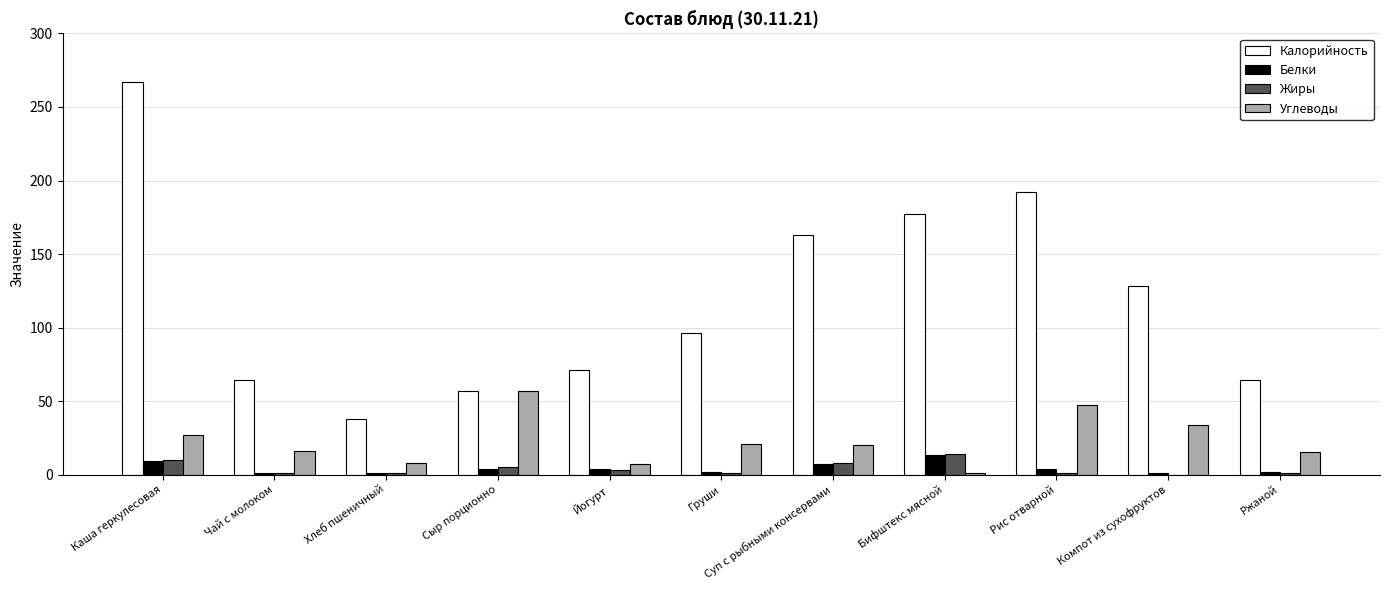

The Калорийность series shows 96 at Груши. True or false?

True